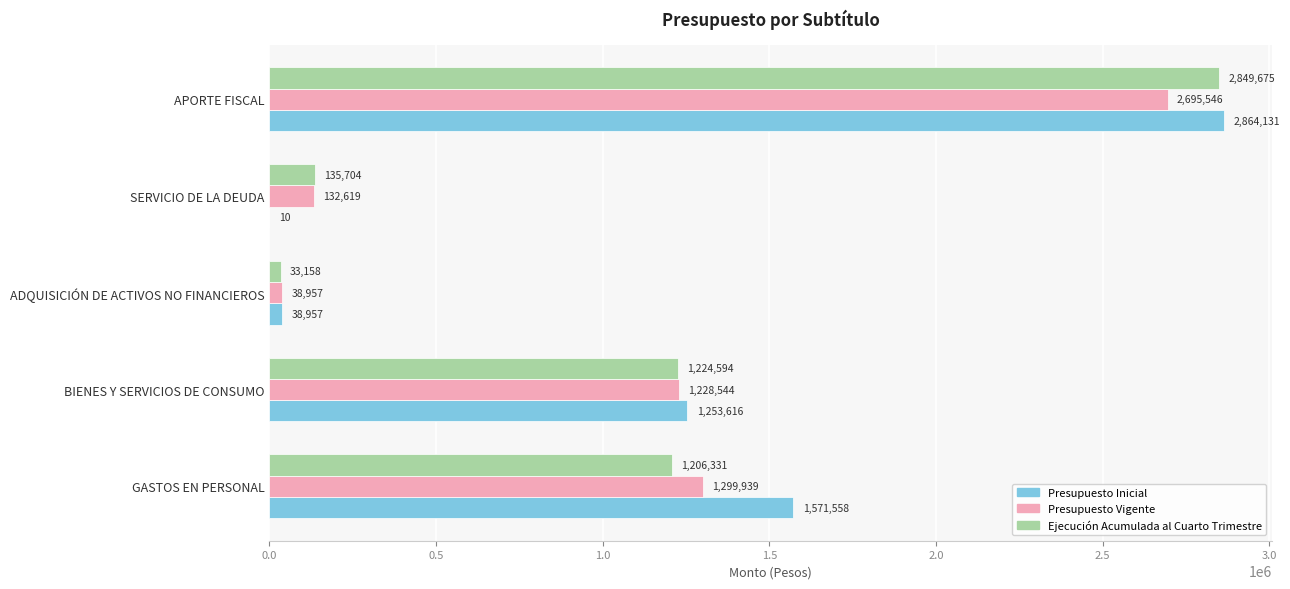

Which series changed the most between BIENES Y SERVICIOS DE CONSUMO and ADQUISICIÓN DE ACTIVOS NO FINANCIEROS?

Presupuesto Inicial